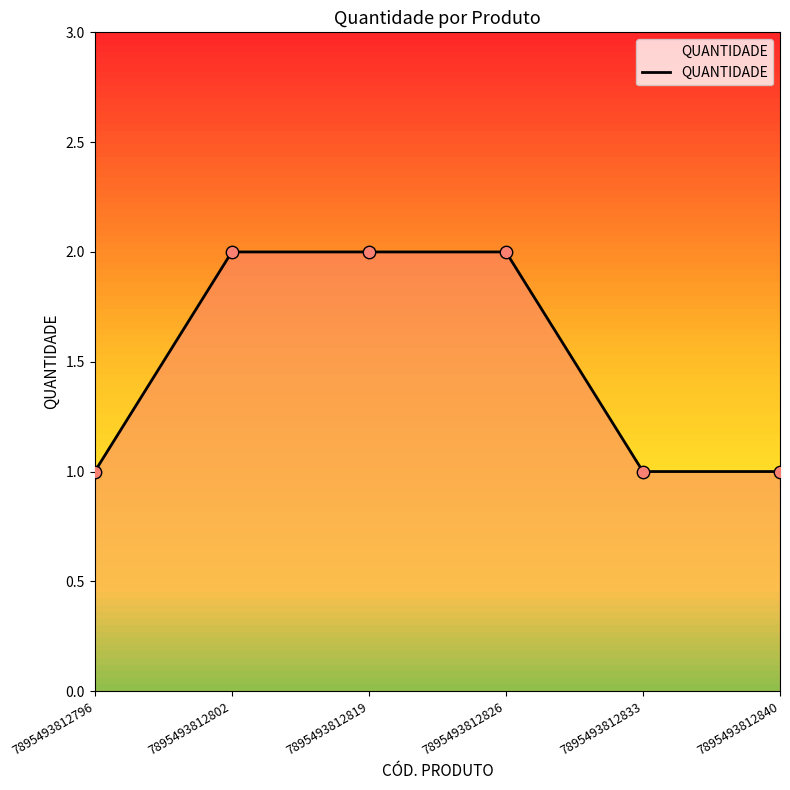

Approximately how many times larger is the value at 7895493812826 compared to 7895493812796?

2.0